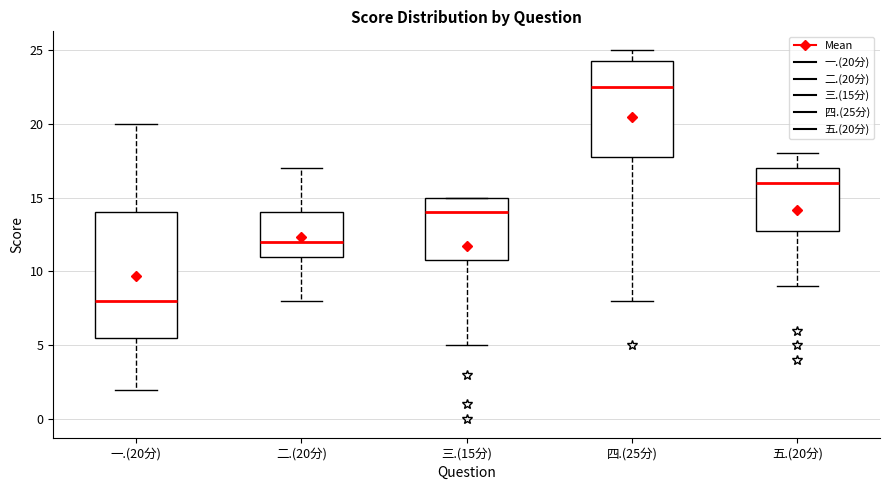

Where does the median line of the box for 三.(15分) sit on the y-axis? The values are not printed on the chart, so give them approximately, as read against the axis.

14.0